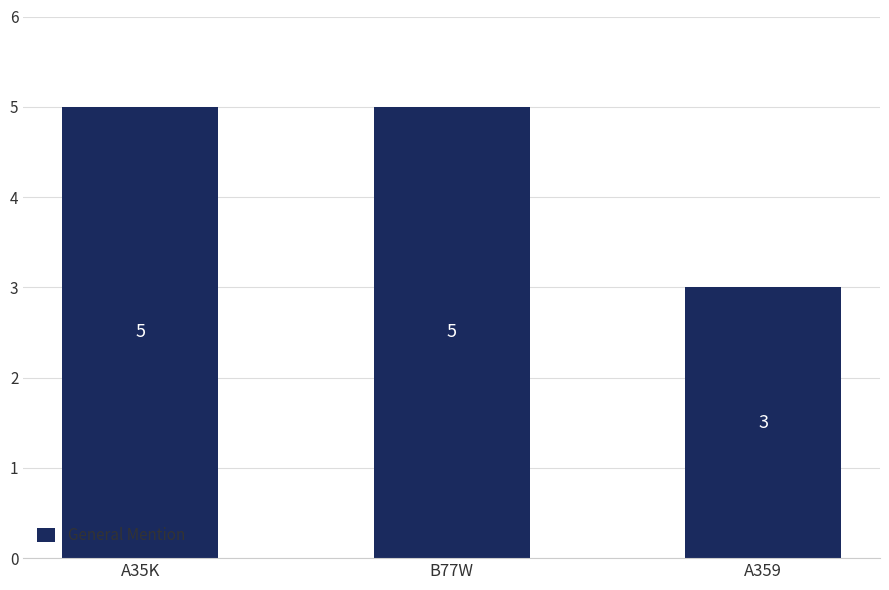

Reading left to right, what are all the values shown in this chart?

A35K=5	B77W=5	A359=3